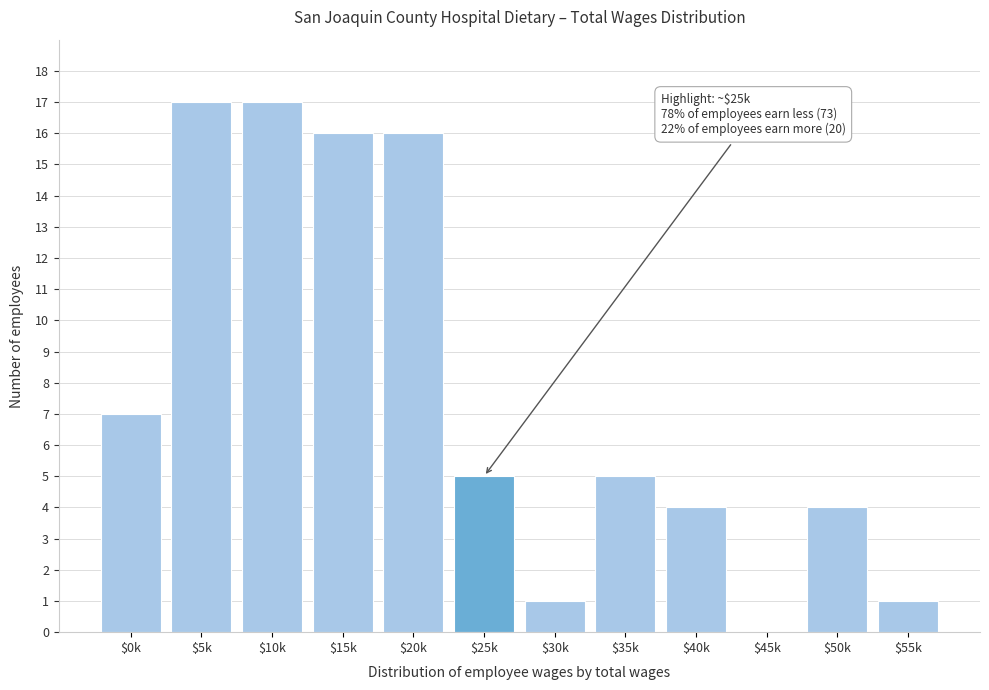

Is it true that the value at $40k is 6?

False